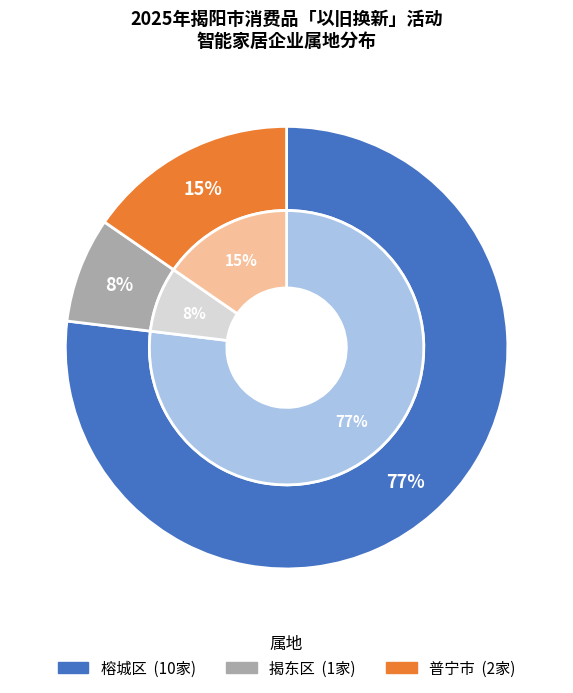

To the nearest percent, what is the difference between the 揭东区 and 普宁市 slice percentages?

8%